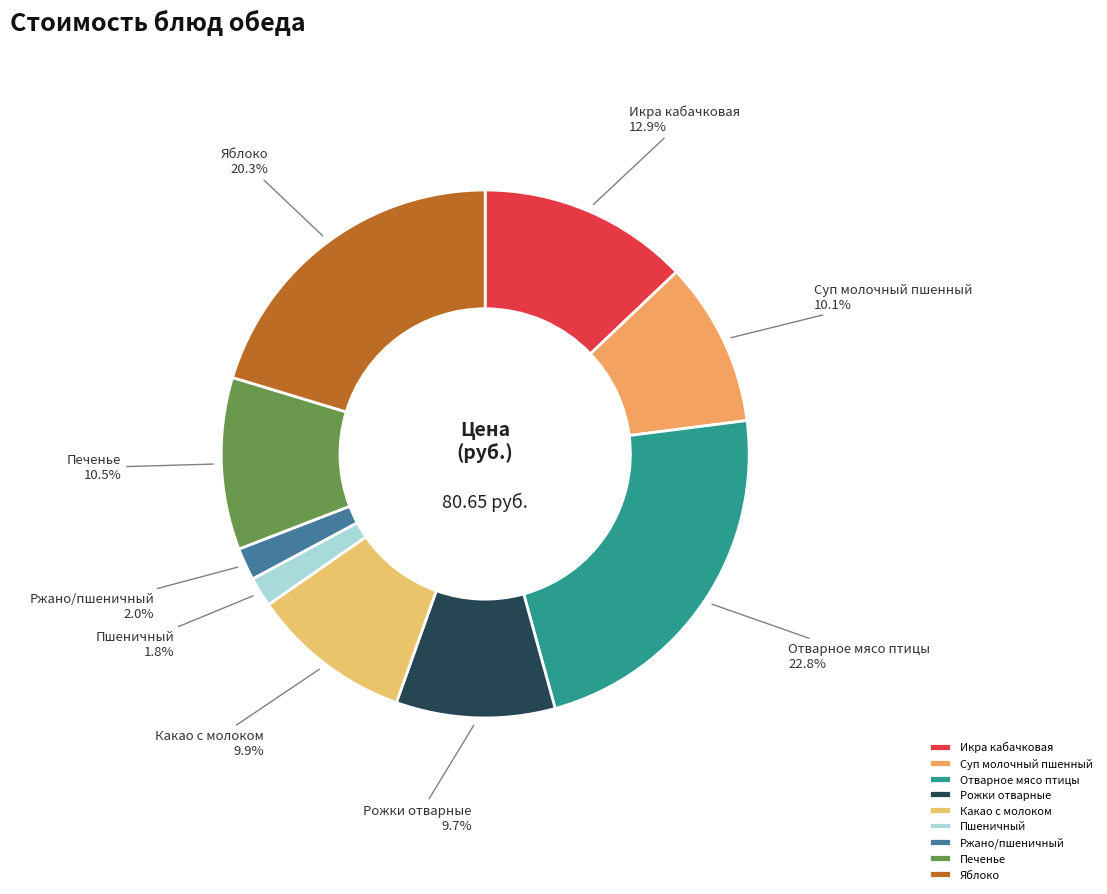

What percentage is NOT represented by Пшеничный?

98.2%